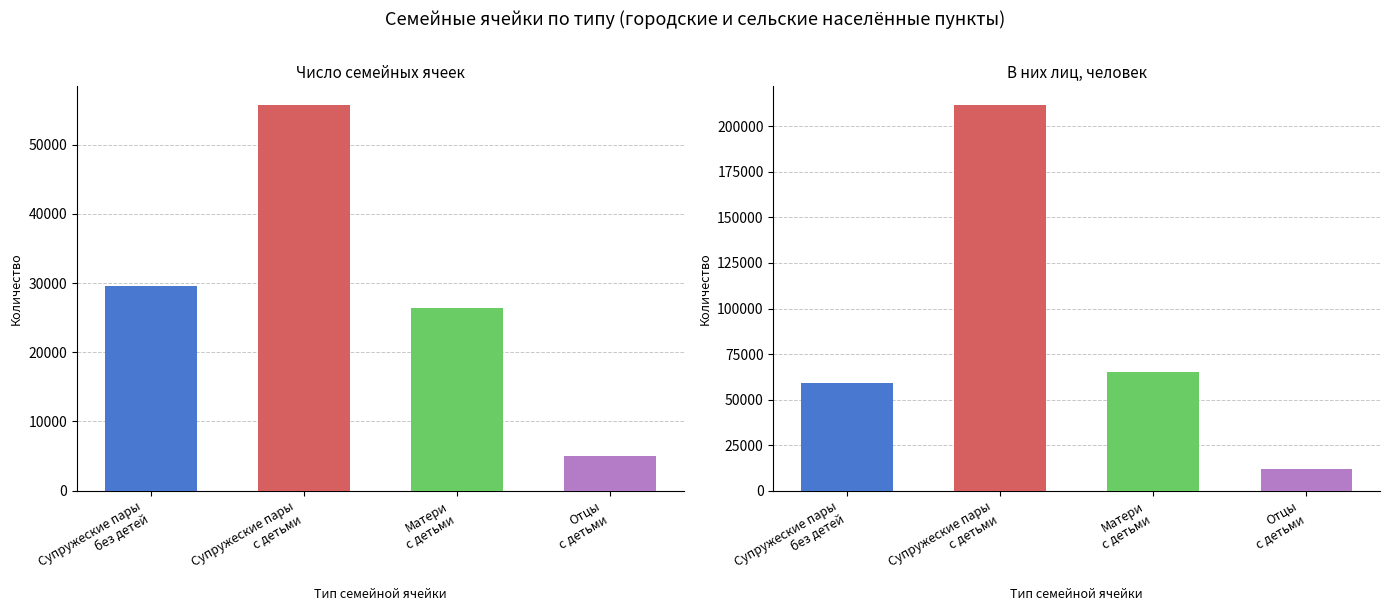

What is the difference between the В них лиц, человек values at Супружеские пары
с детьми and Супружеские пары
без детей?

152304